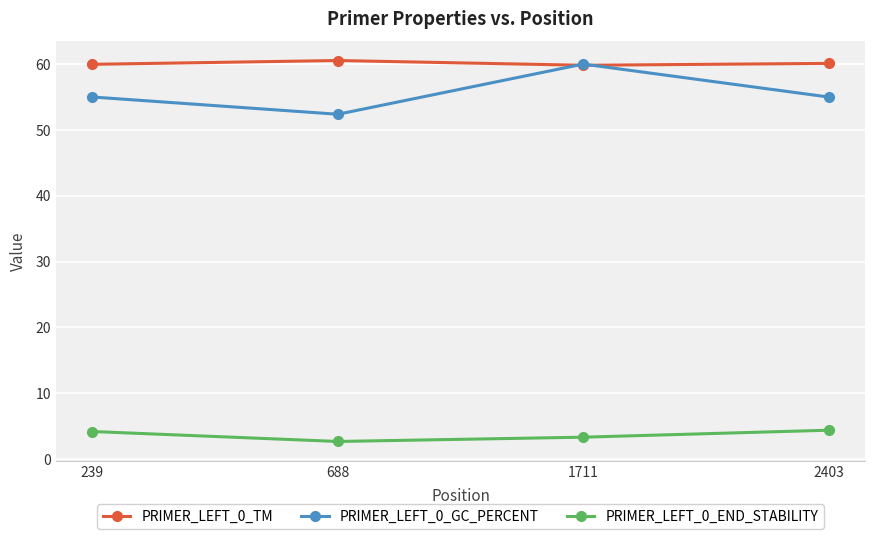

Is the value of PRIMER_LEFT_0_END_STABILITY at 688 greater than the value of PRIMER_LEFT_0_TM at 688?

No